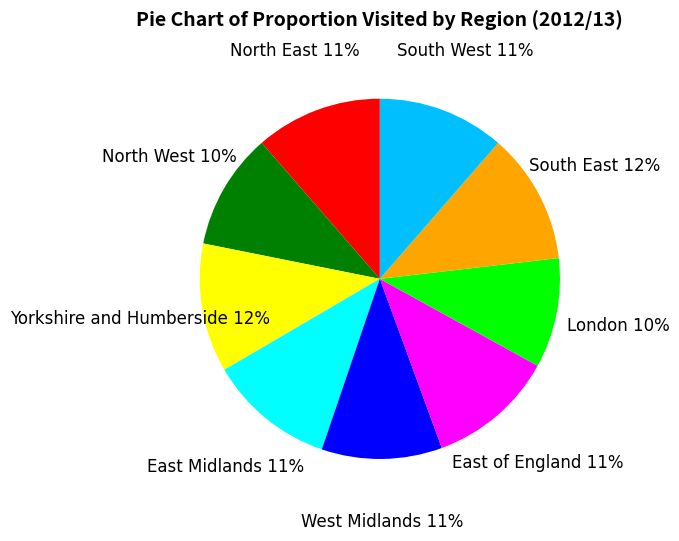

To the nearest percent, what is the difference between the largest and smallest slice percentages?

2%